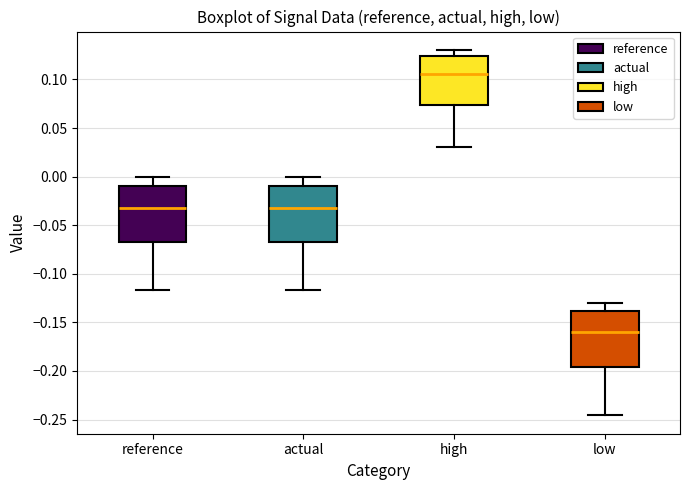

Where does the median line of the box for high sit on the y-axis? The values are not printed on the chart, so give them approximately, as read against the axis.

0.105